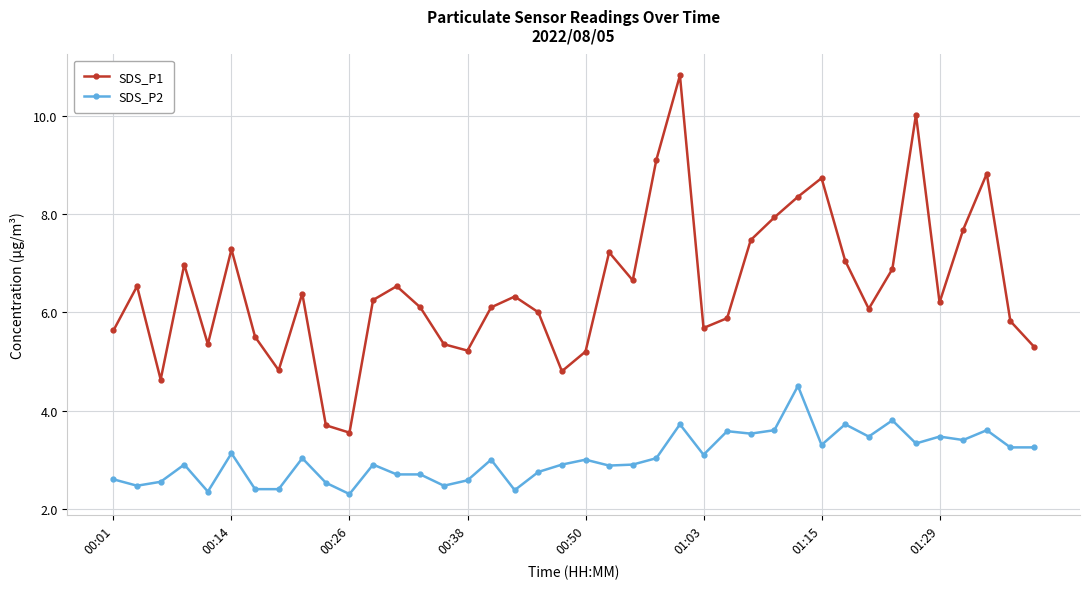

What are all the series names shown in the legend?

SDS_P1, SDS_P2